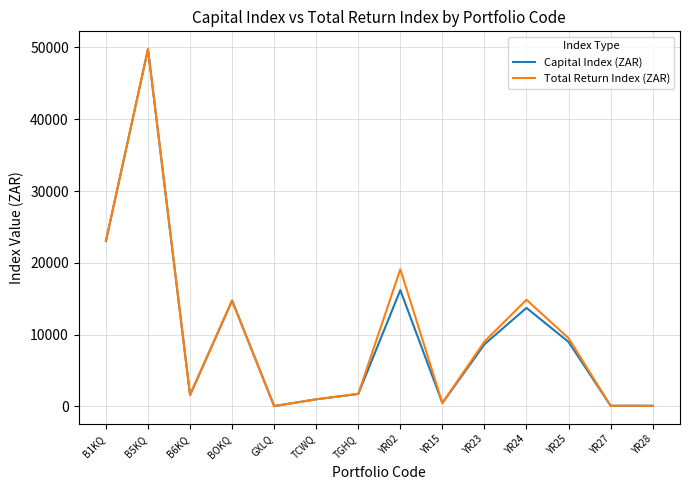

The Total Return Index (ZAR) series shows 12421.6 at YR25. True or false?

False